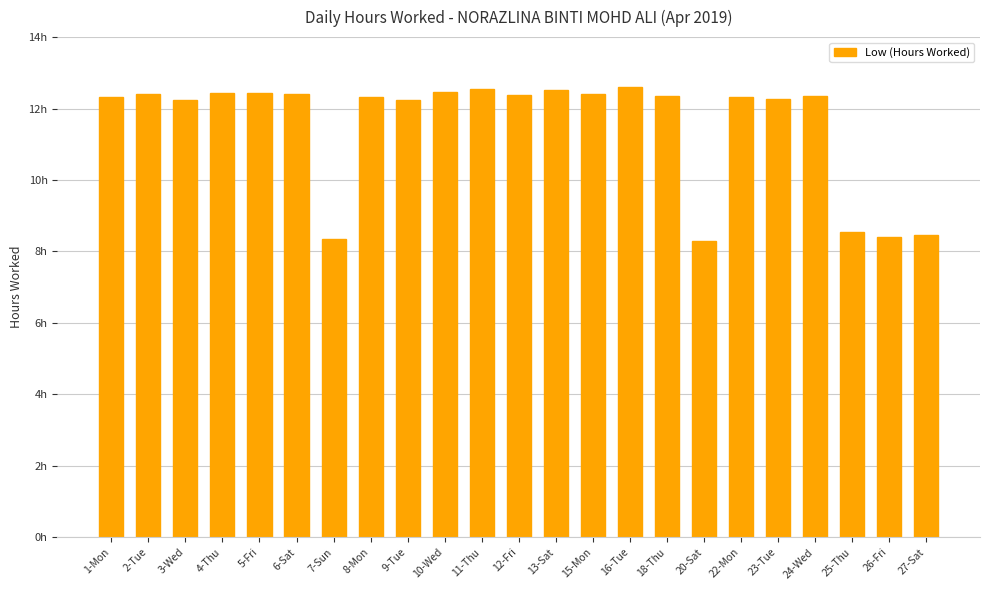

What is the sum of the values at 22-Mon and 7-Sun?

20.7